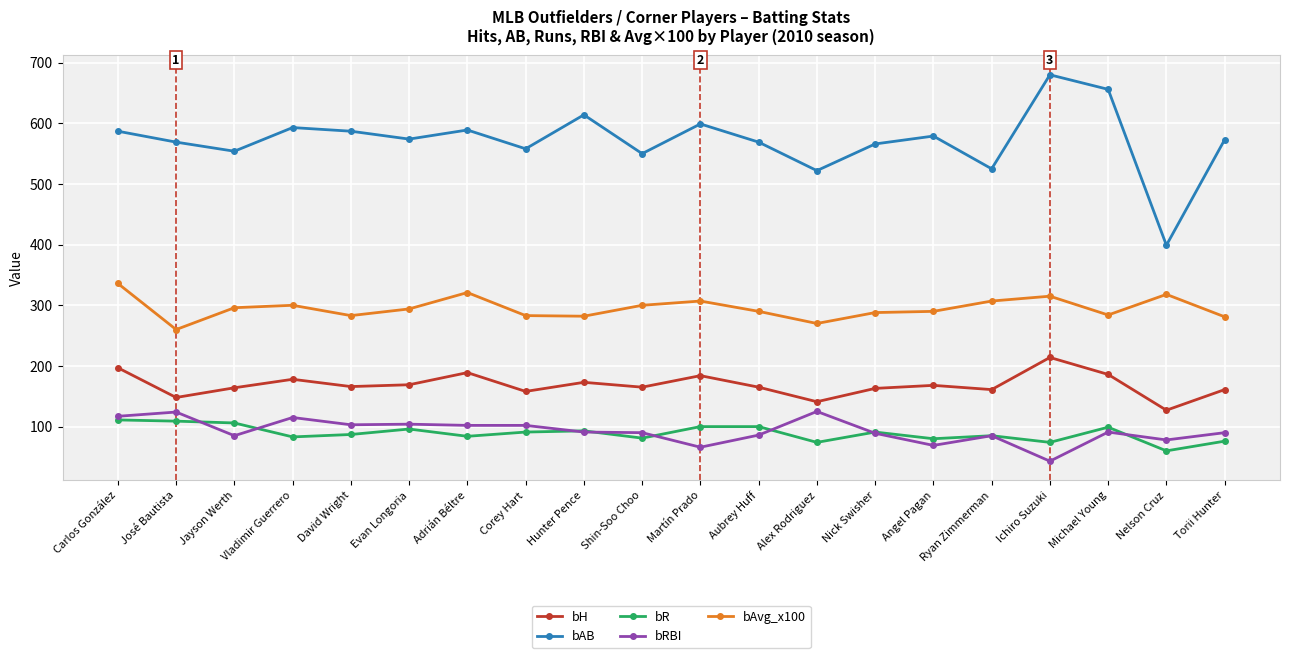

How many interior local peaks does the bAB series have?

6